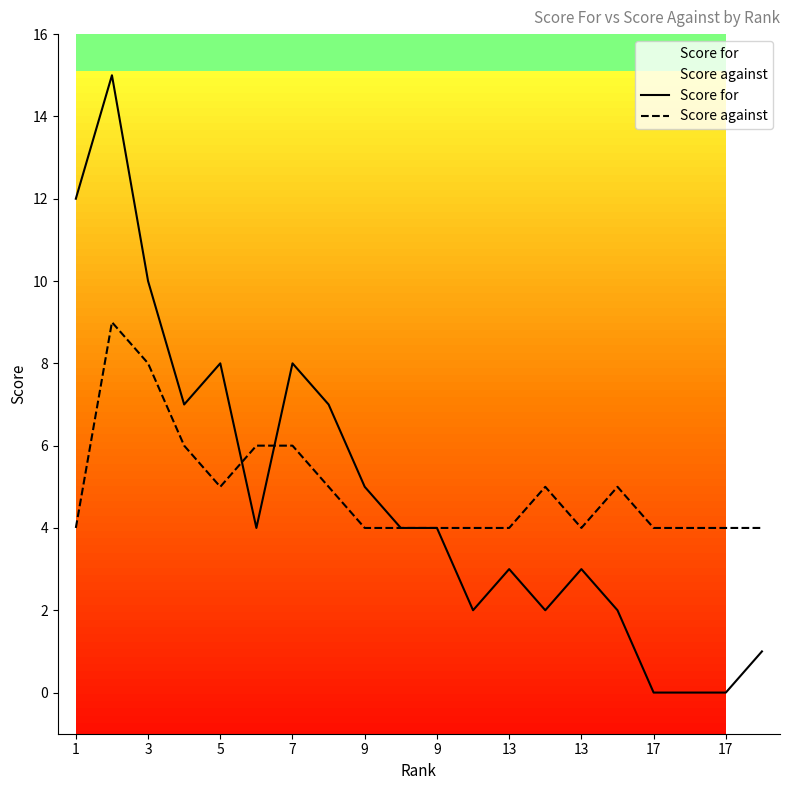

True or false: Score for has more than 2 points higher than both neighbors.

True